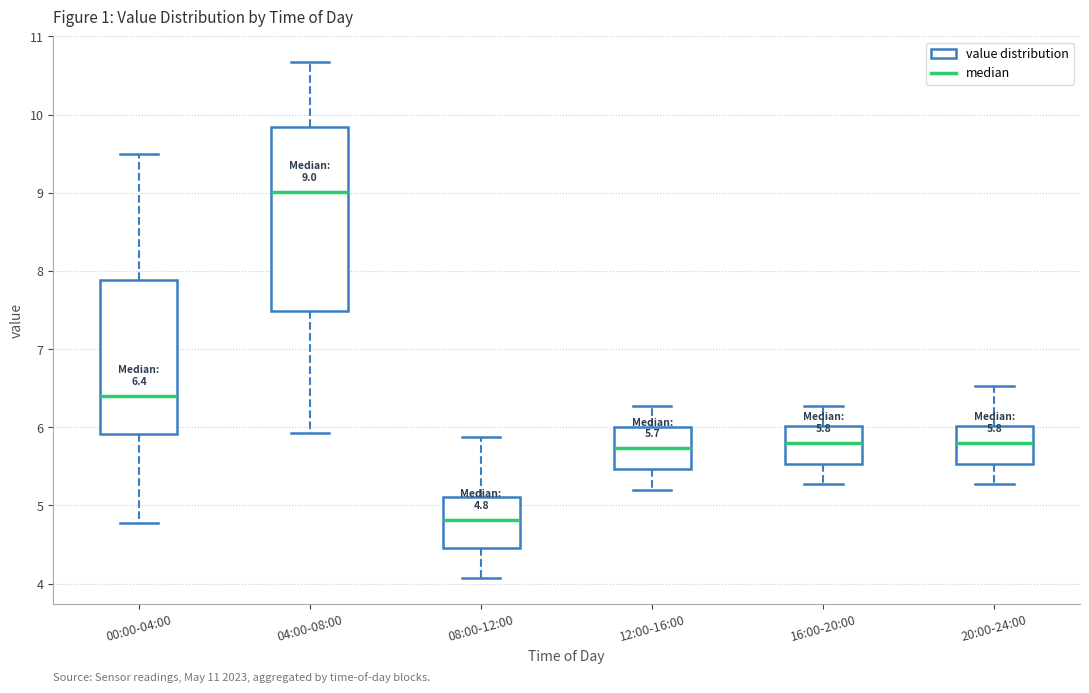

Comparing the boxes themselves (not the whiskers), which one is the tallest?

04:00-08:00